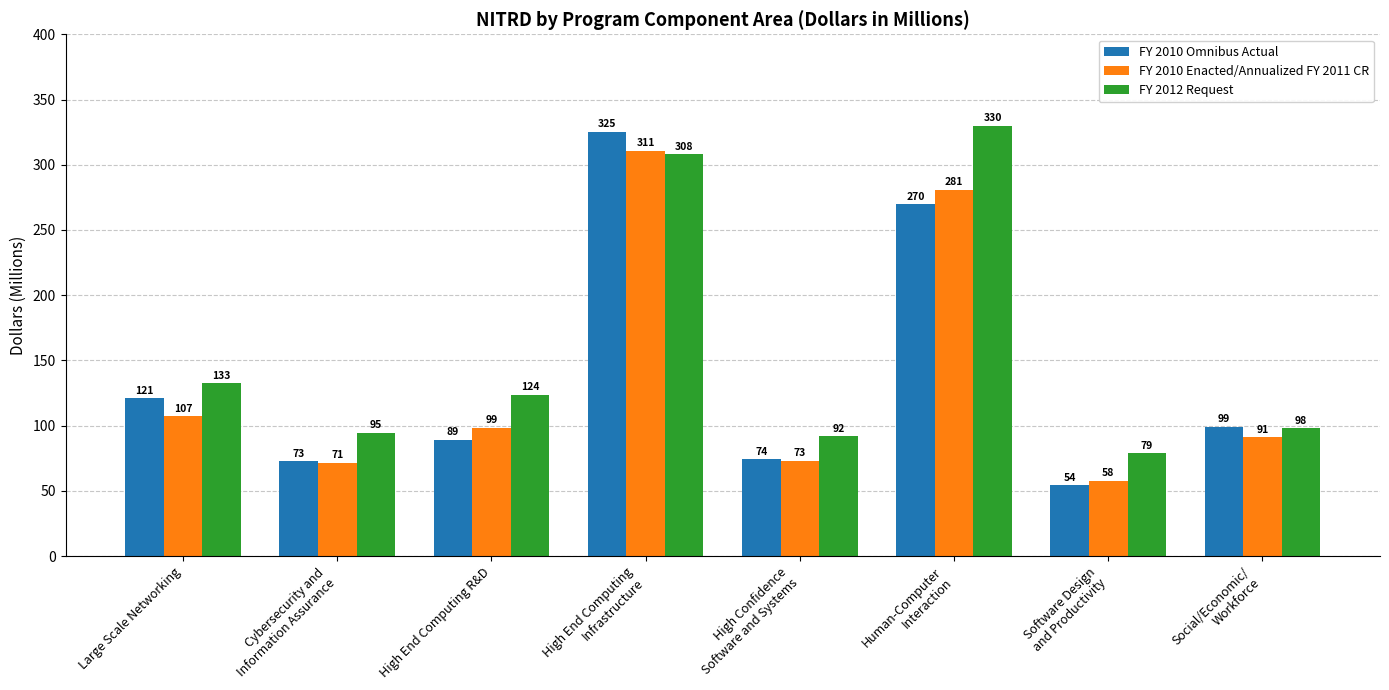

List the series in order of their peak value, lowest first.

FY 2010 Enacted/Annualized FY 2011 CR, FY 2010 Omnibus Actual, FY 2012 Request